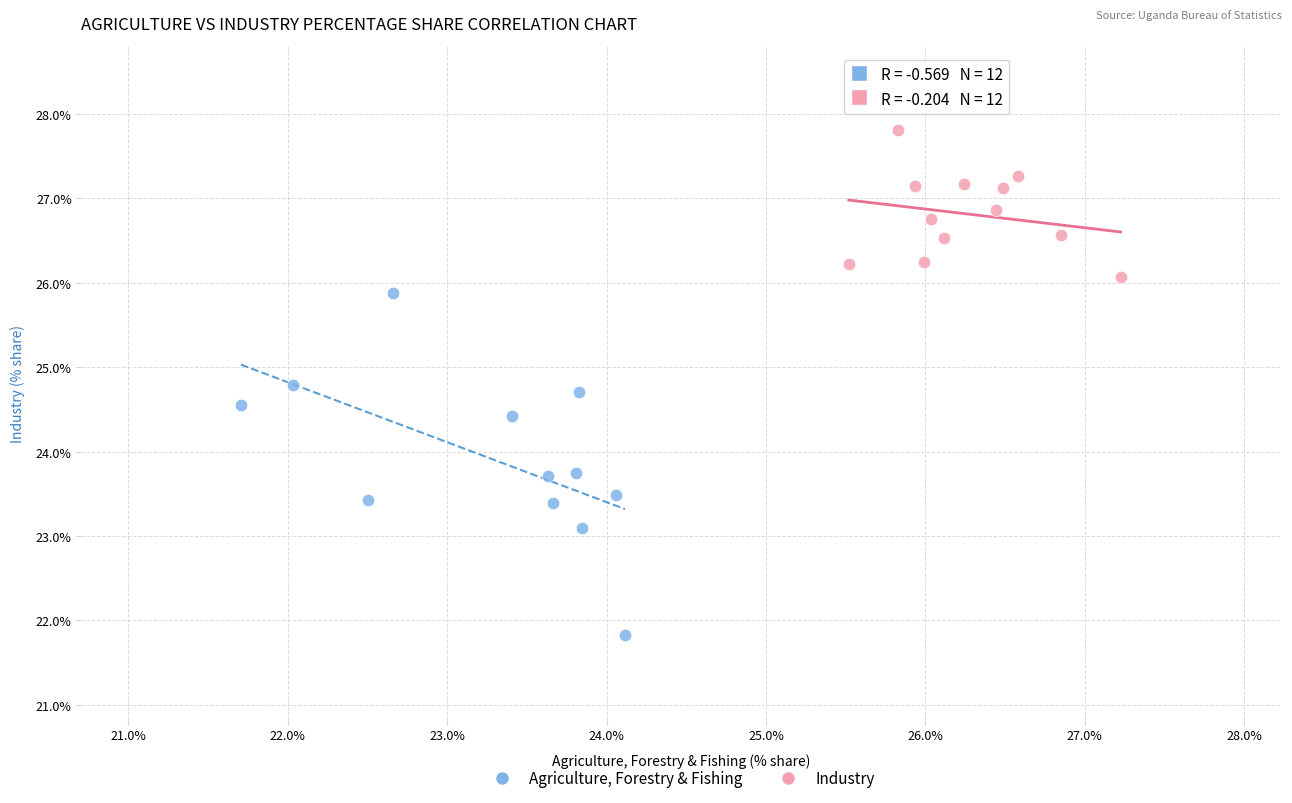

Which series reaches the maximum Y coordinate?

Industry